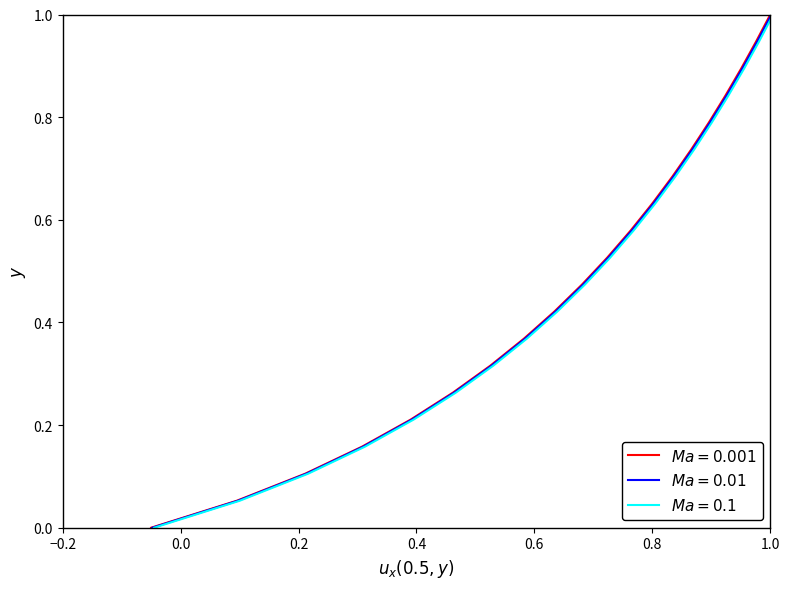

True or false: Ma = 0.1 has more than 1 points higher than both neighbors.

False